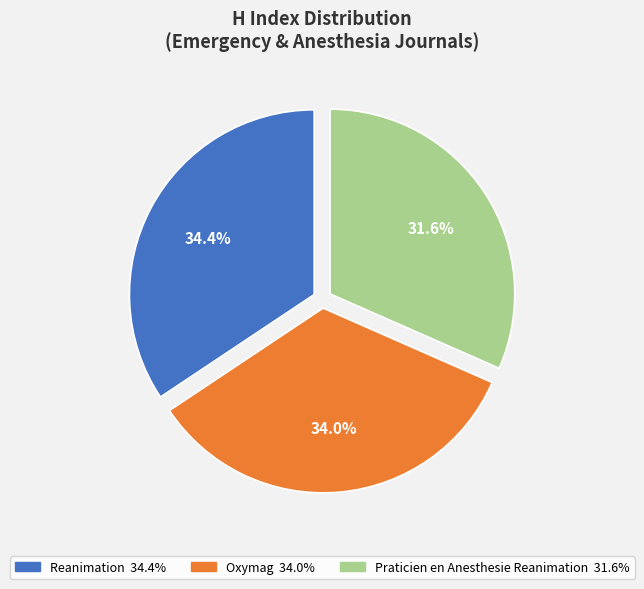

To the nearest percent, what percentage of the pie is Praticien en Anesthesie Reanimation?

32%